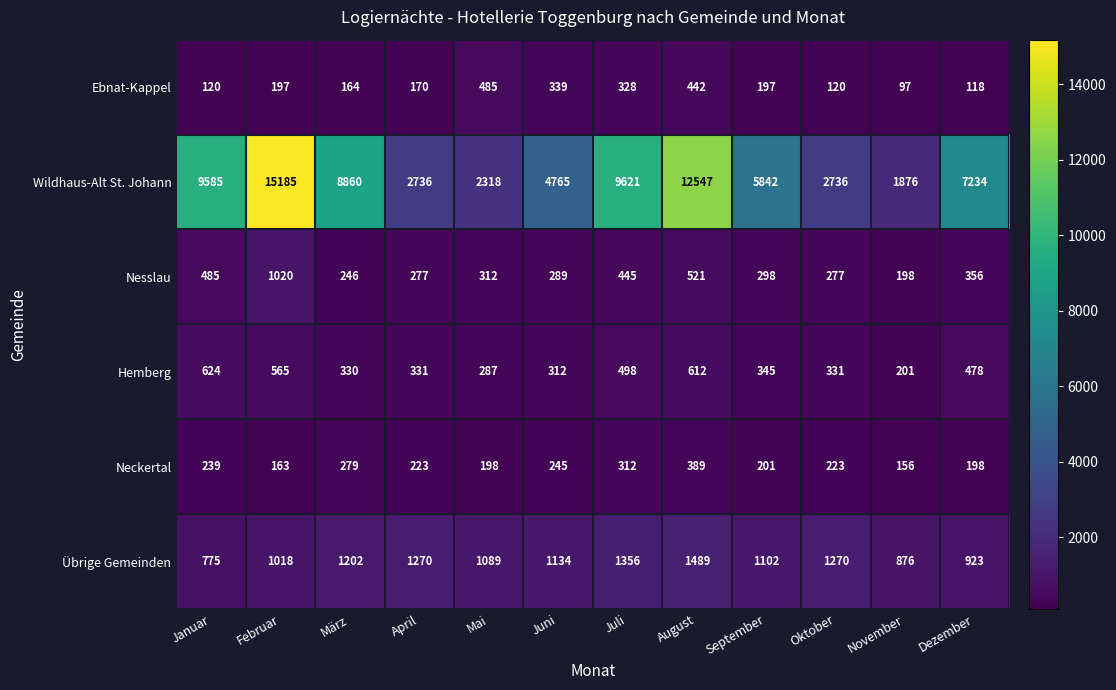

Which series has the widest spread of values?

Wildhaus-Alt St. Johann